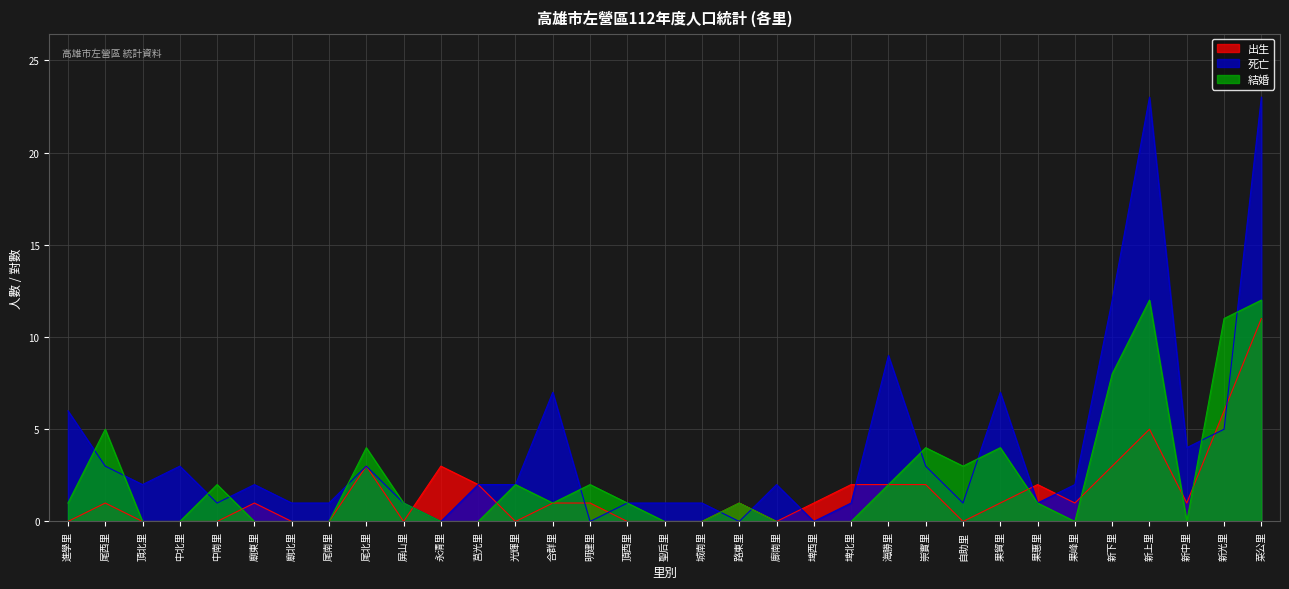

At which label is 死亡 closest to 11?

新下里